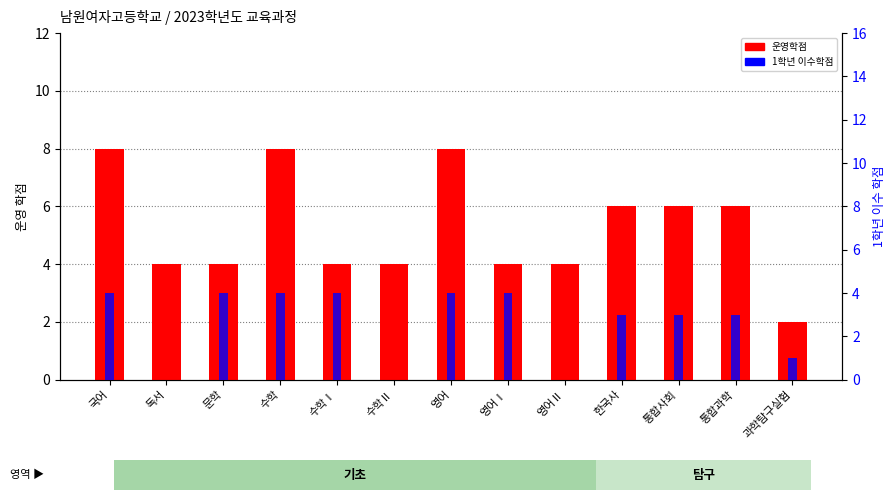

Where does the 운영학점 series first go above 4?

국어